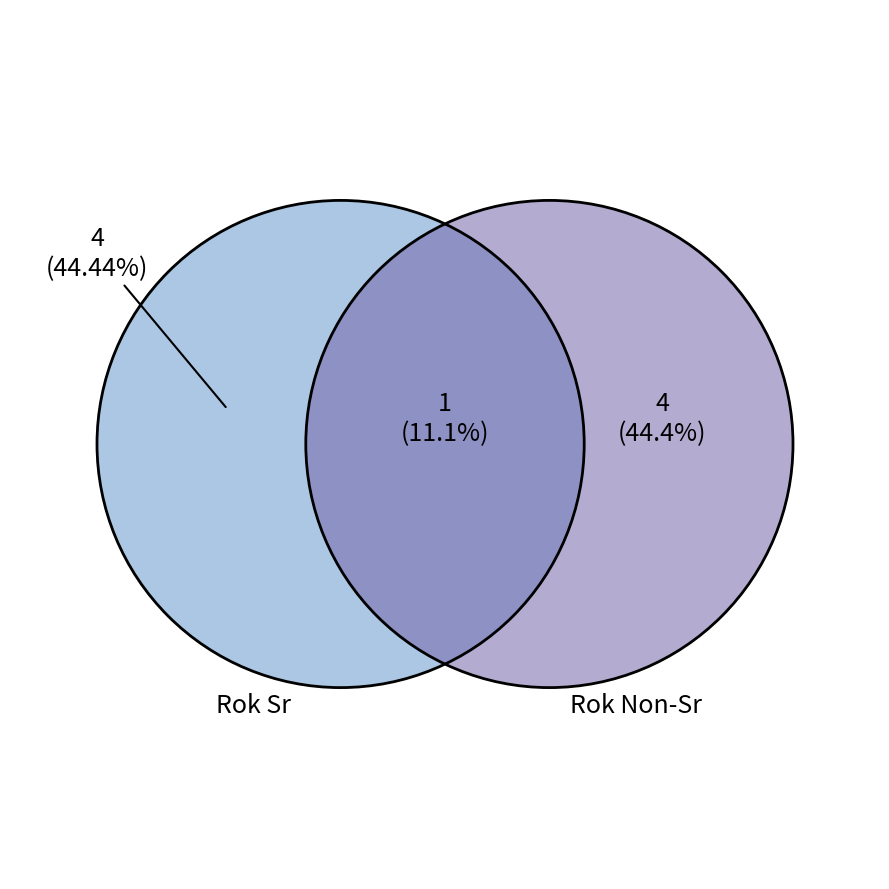

Which has a higher value, 6 or 5?

6